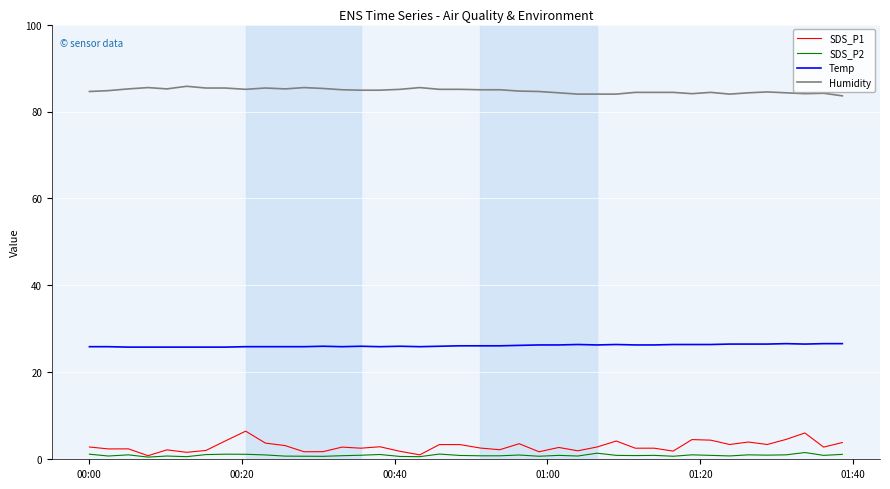

How many categories are shown in the chart?

40